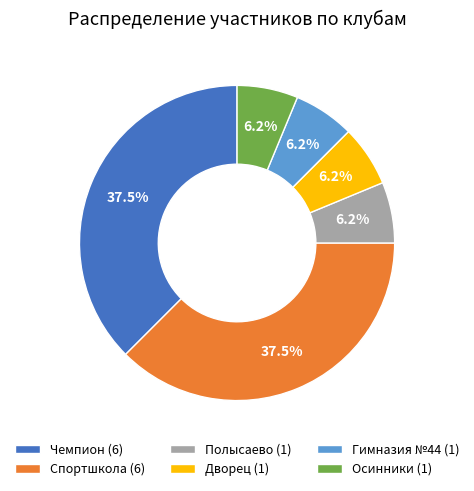

Is the sum of Дворец (1) and Осинники (1) greater than half?

No